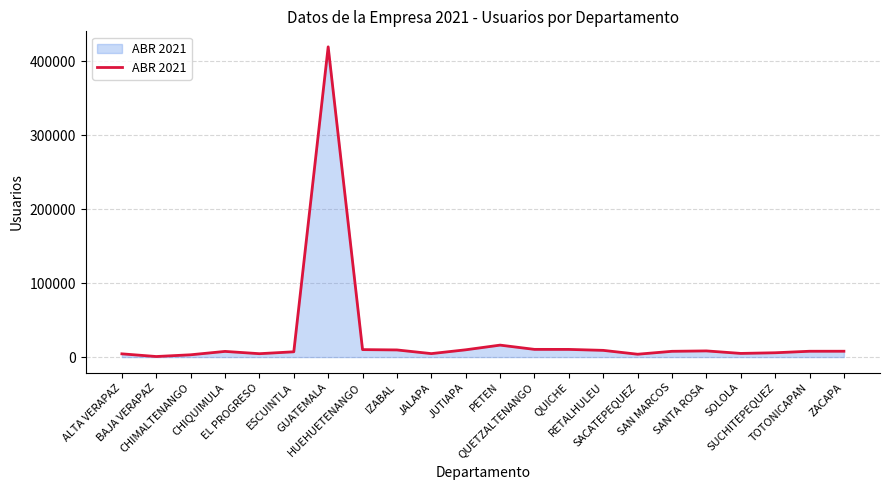

True or false: the data shows 9835 at JUTIAPA.

True